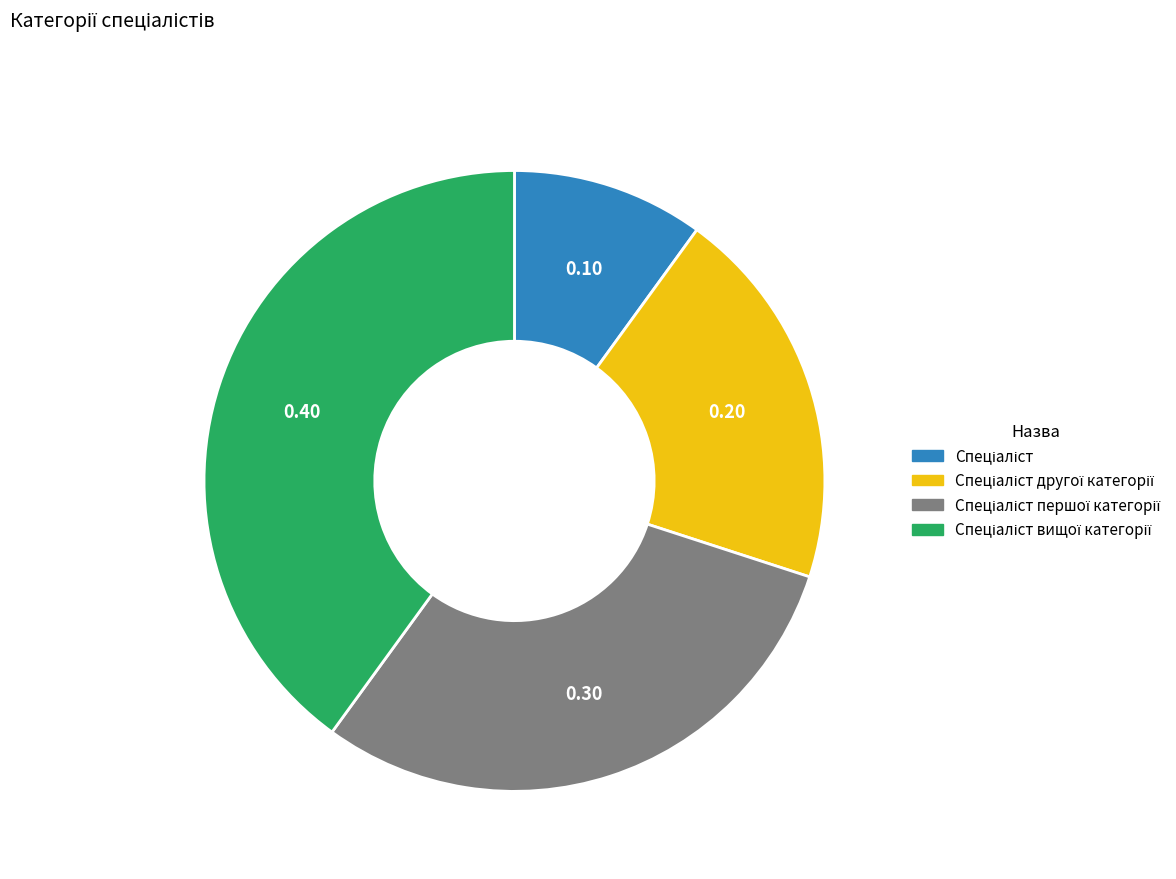

Does any single category account for the majority?

No